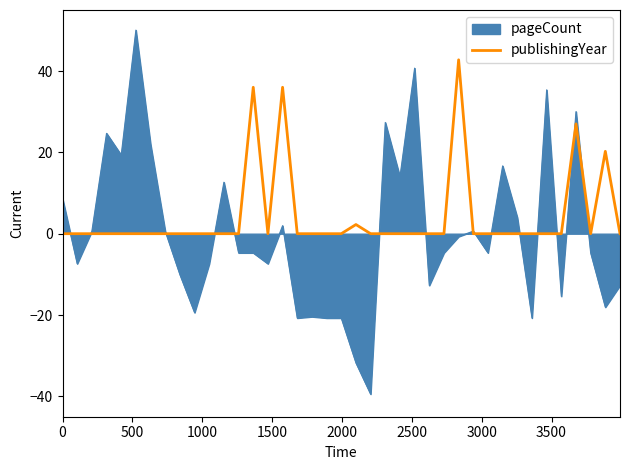

Rank the series by their maximum value, from lowest to highest.

publishingYear, pageCount